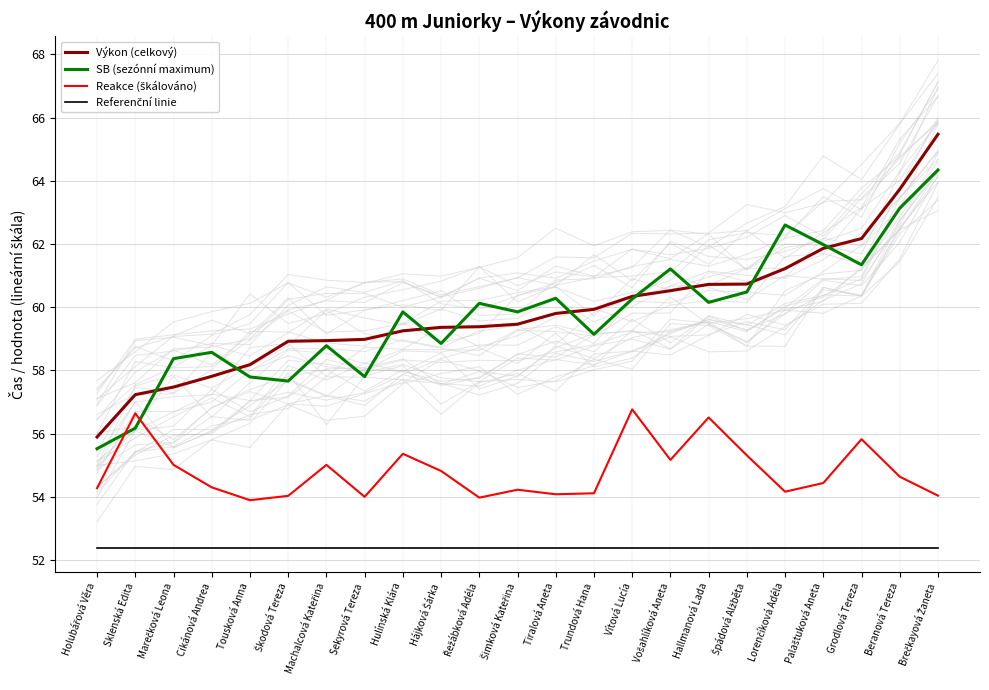

How many interior local peaks does the SB (sezónní maximum) series have?

7